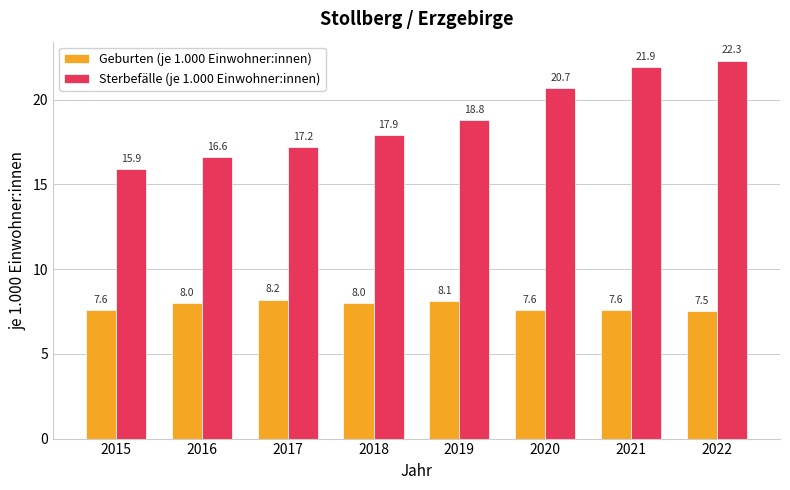

What is the spread (max minus min) of values at 2021?

14.3